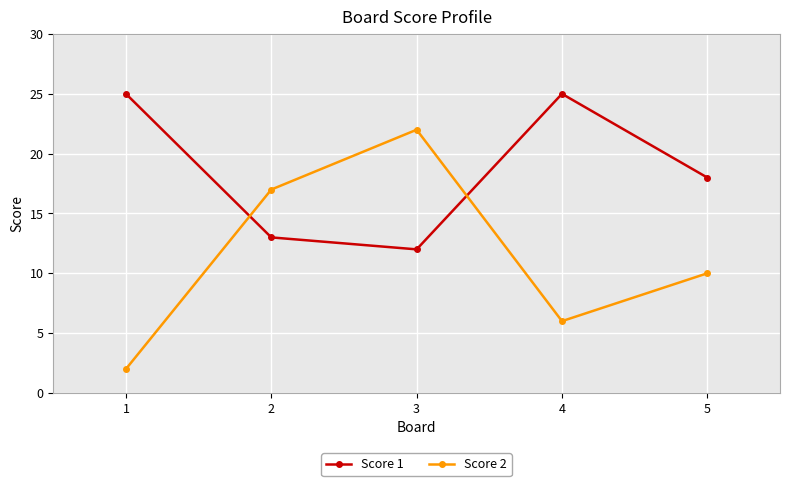

Is it true that Score 1 equals 23 at 2?

False